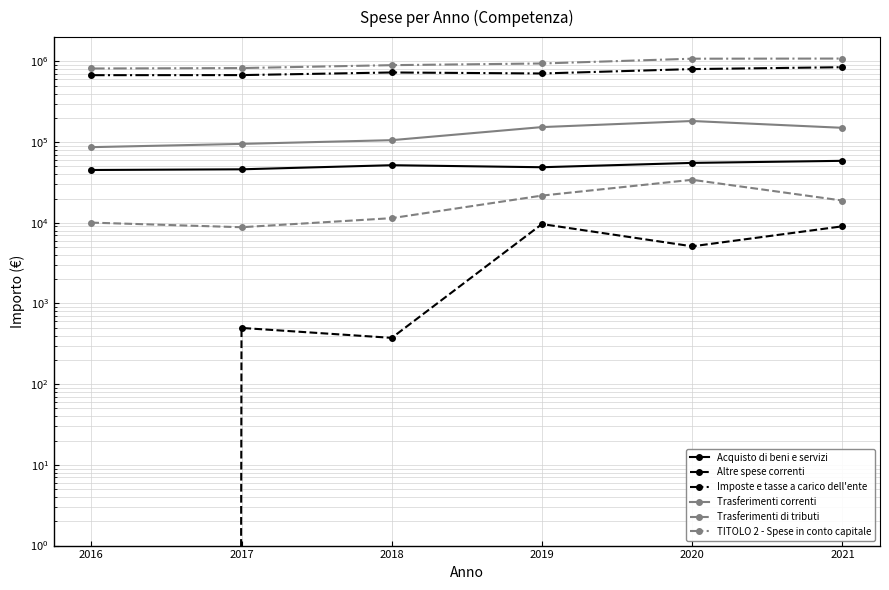

The Imposte e tasse a carico dell'ente series shows 1050048.3 at 2019. True or false?

False